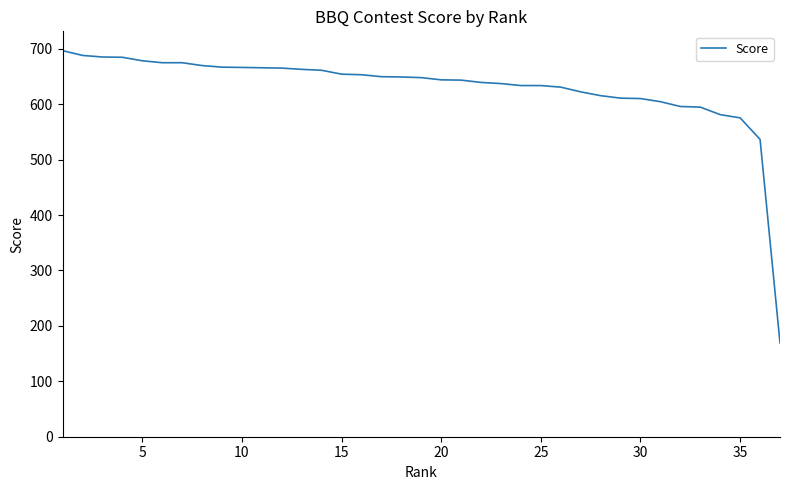

What is the difference between the maximum and minimum values?

527.4